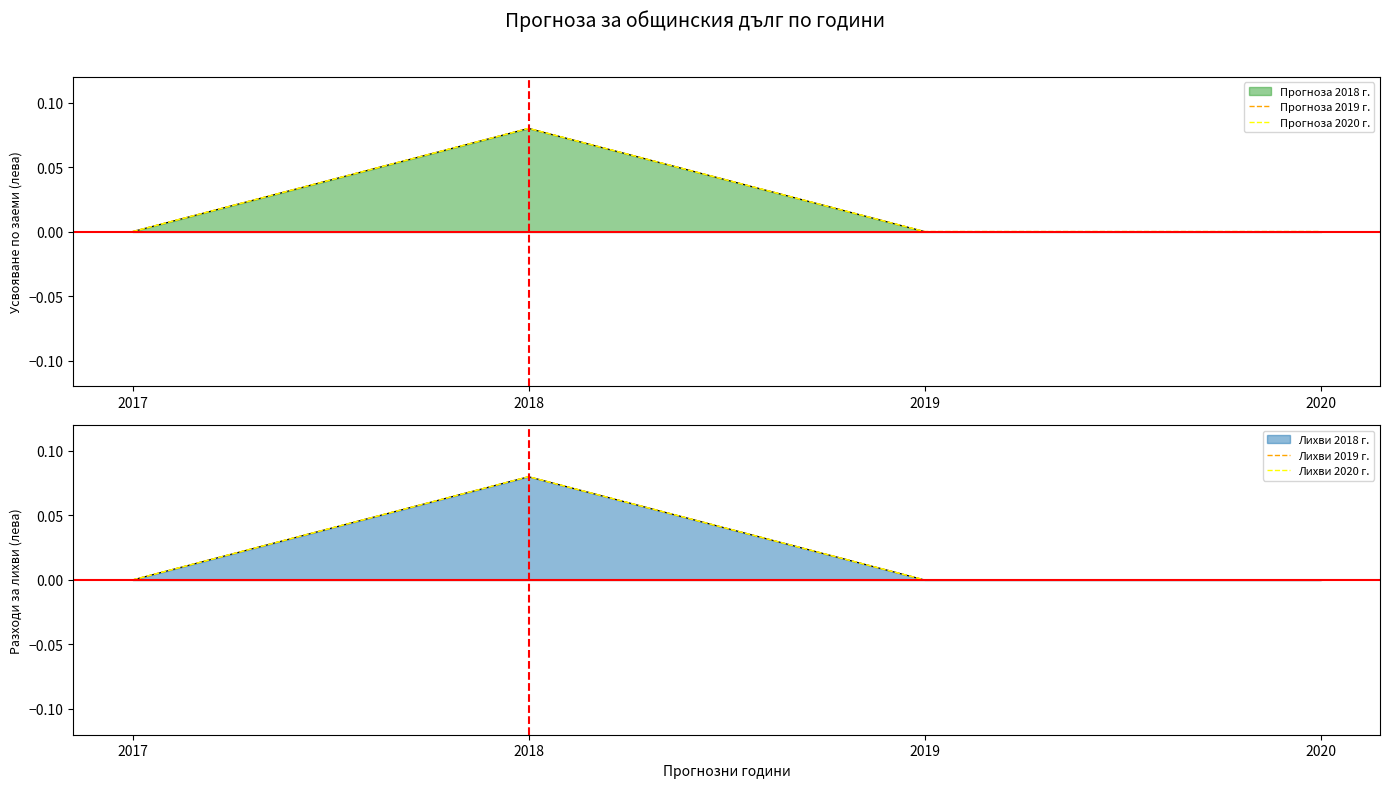

The Прогноза 2019 г. series shows 0.0 at 2019. True or false?

True